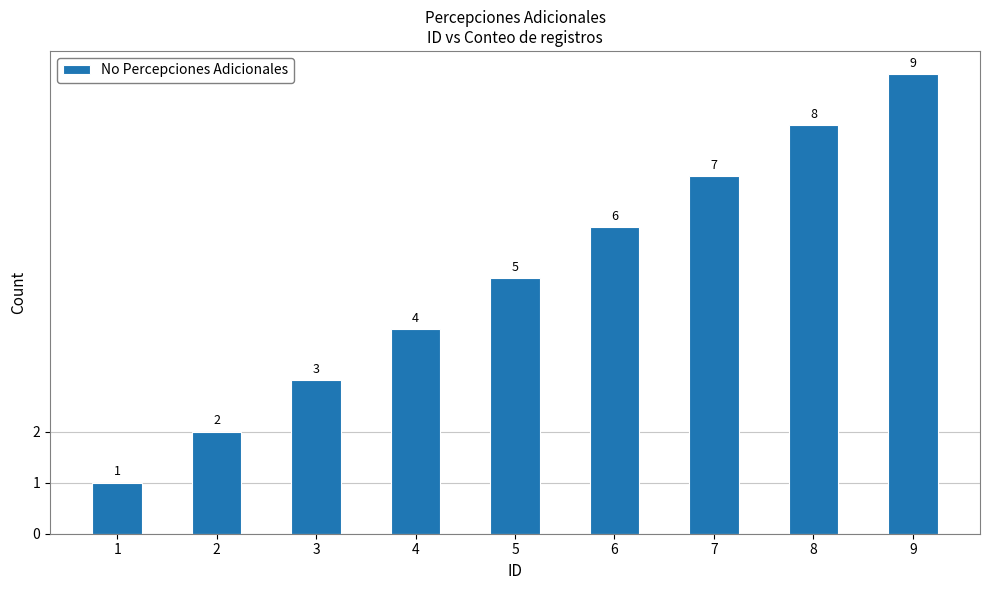

What is the ratio of the value at 4 to the value at 8?

0.5